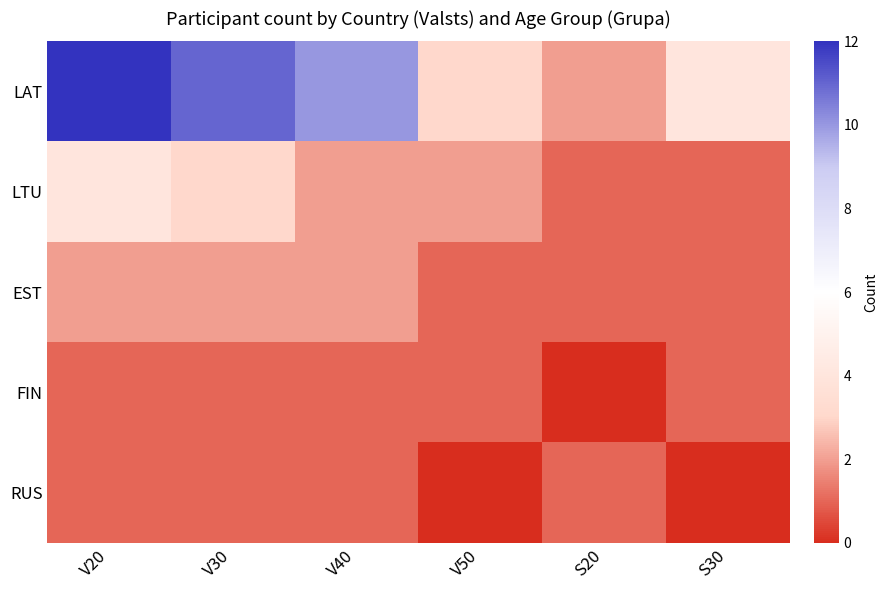

At how many categories does at least one series exceed 6?

3